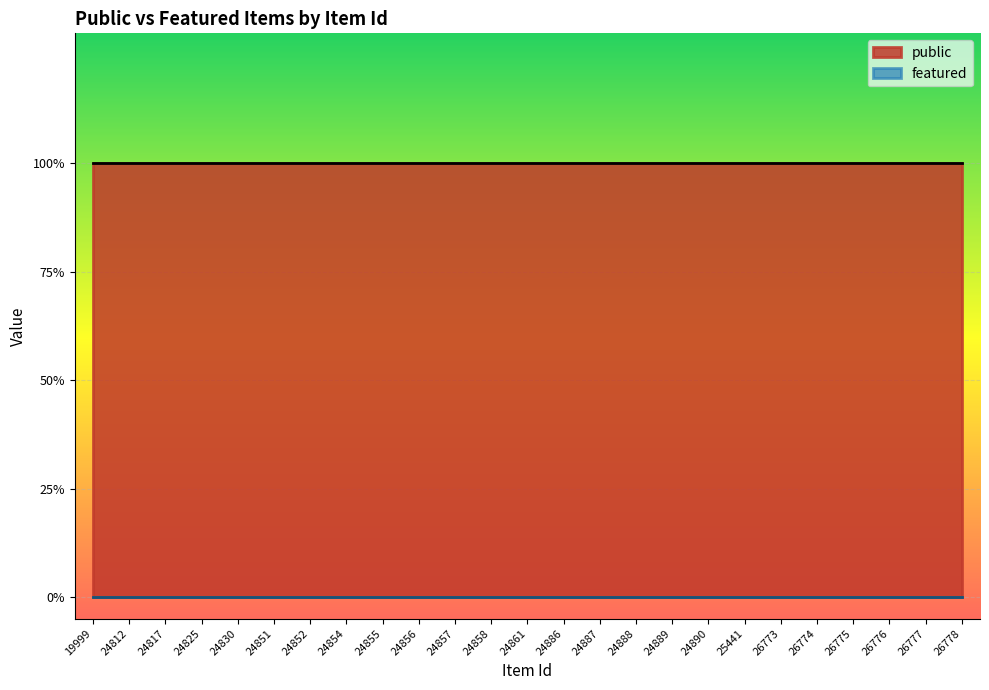

What are all the series names shown in the legend?

public, featured